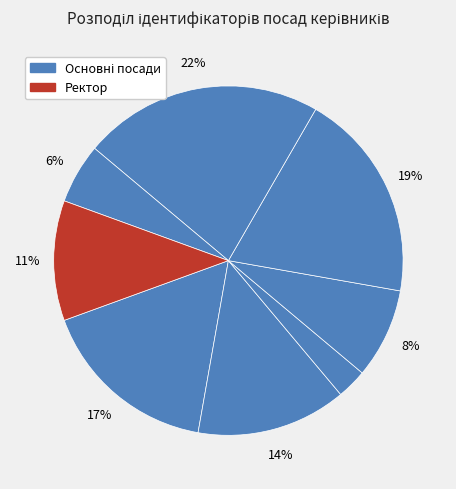

Count the number of slices in the pie.

8